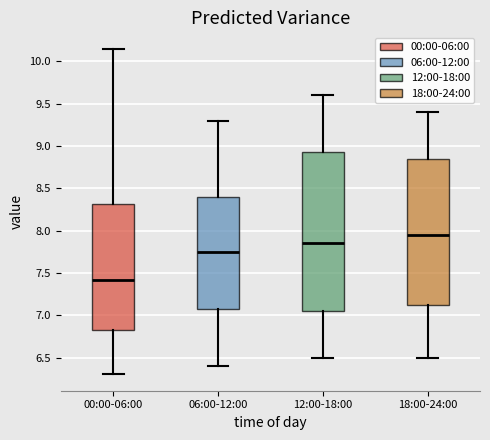

Reading left to right, read every box against the y-axis: the position of its median line, the range the box covers, and the ends of its whiskers. The values are not printed on the chart, so give them approximately, as read against the axis.

00:00-06:00: median 7.40, box 6.80 to 8.30, whiskers 6.30 to 10.15
06:00-12:00: median 7.75, box 7.10 to 8.40, whiskers 6.40 to 9.30
12:00-18:00: median 7.85, box 7.05 to 8.95, whiskers 6.50 to 9.60
18:00-24:00: median 7.95, box 7.15 to 8.85, whiskers 6.50 to 9.40